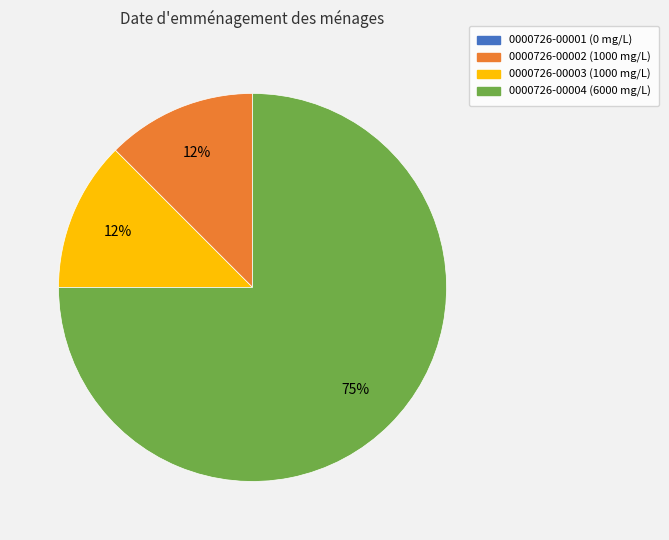

To the nearest percent, what is the average slice percentage?

33%